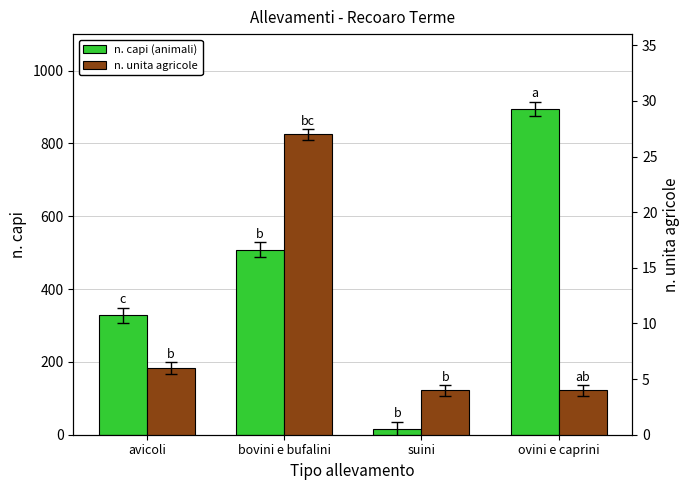

How many bars are there in total?

8